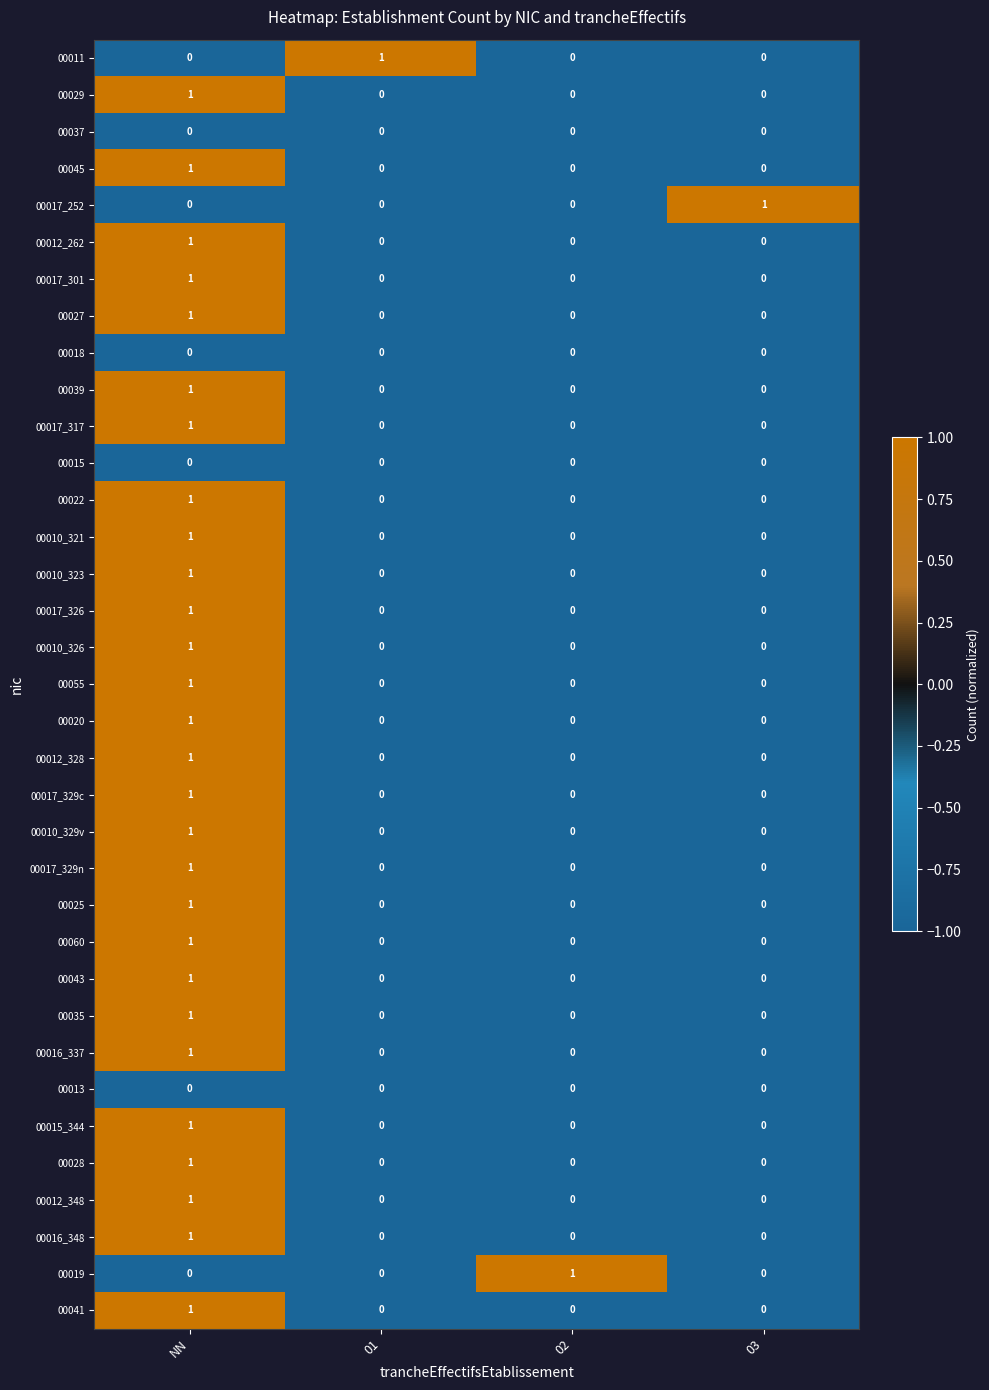

At how many categories does at least one series exceed 0?

4